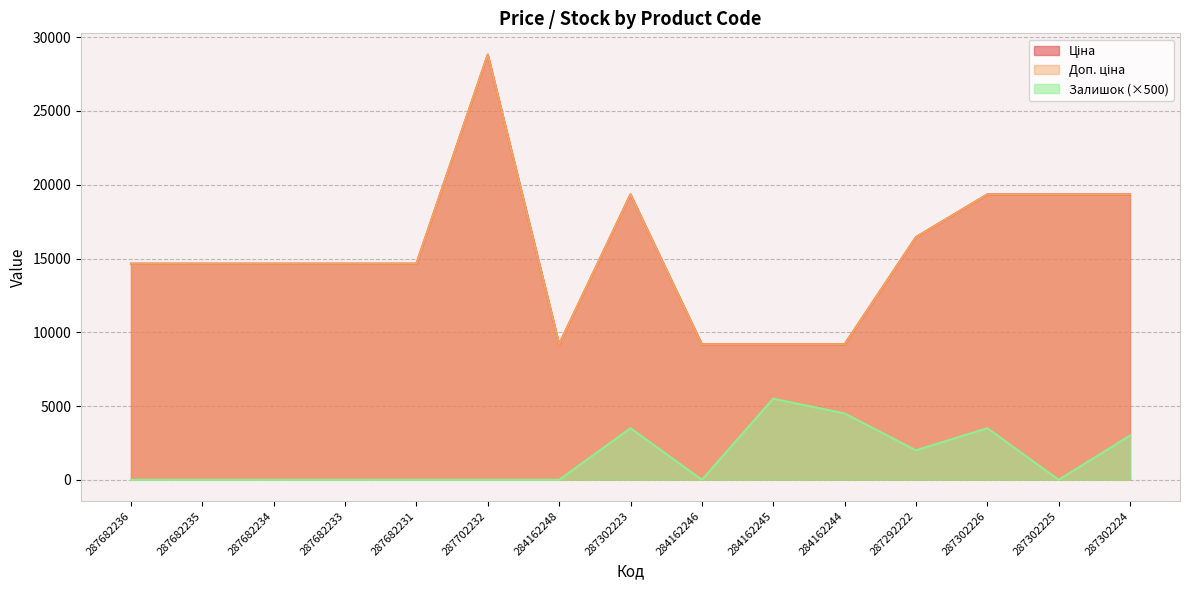

Where is the first local minimum for Залишок?

284162246